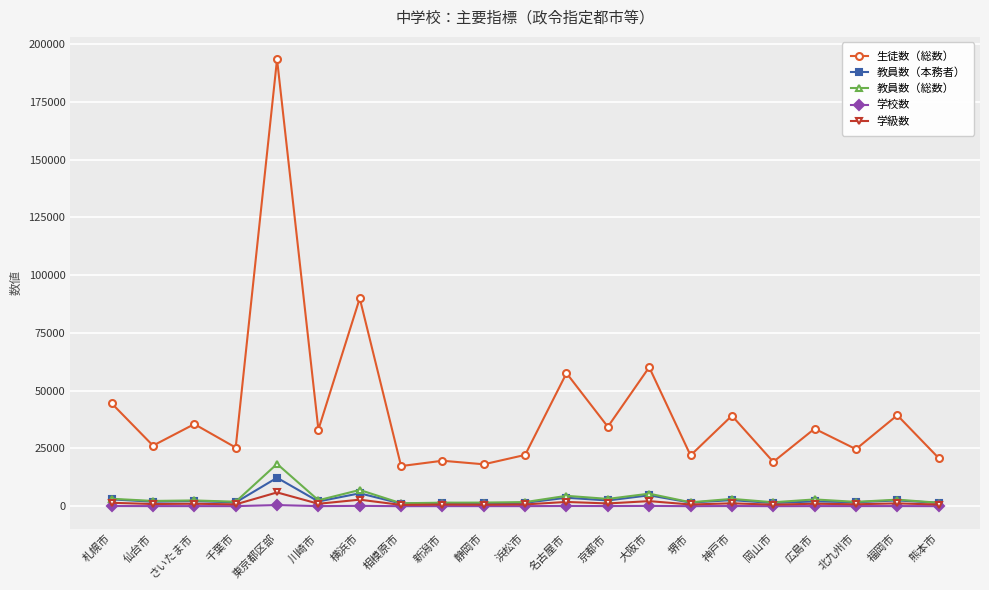

What is the minimum value for 学校数?

40